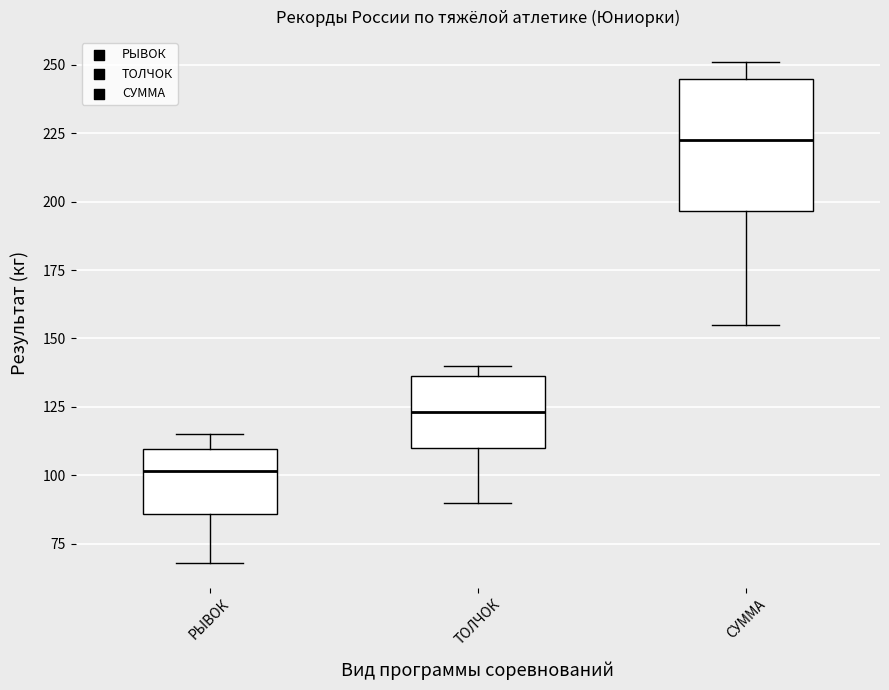

Reading left to right, transcribe this box plot: for each box, give where its median line is, the range the box spans, and where its two whiskers end, as read against the y-axis. The values are not printed on the chart, so give them approximately, as read against the axis.

РЫВОК: median 100, box 85 to 110, whiskers 70 to 115
ТОЛЧОК: median 125, box 110 to 135, whiskers 90 to 140
СУММА: median 225, box 195 to 245, whiskers 155 to 250